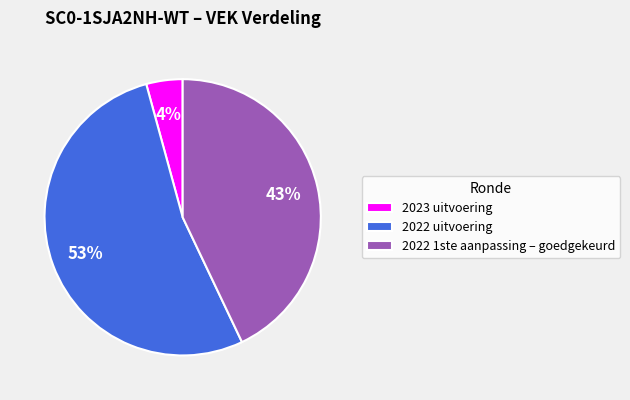

To the nearest percent, what is the difference between the largest and smallest slice percentages?

49%